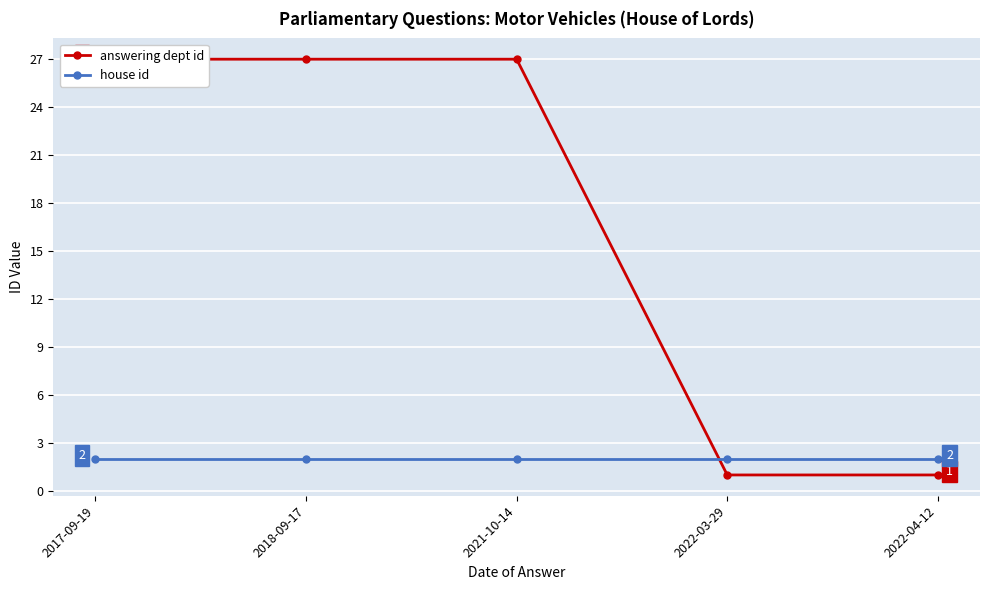

What is the difference between the highest and lowest values at 2018-09-17?

25